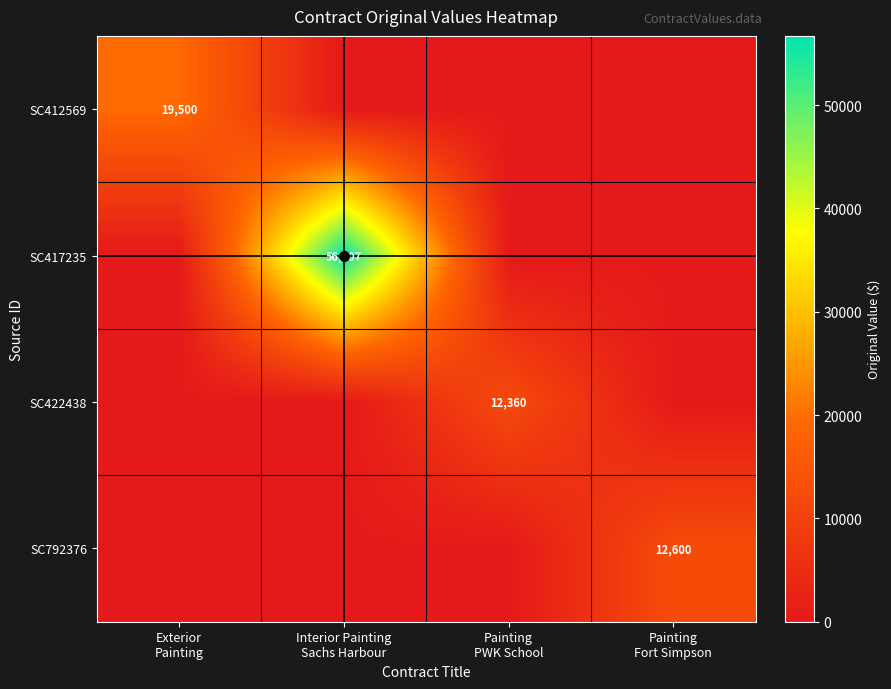

Count the SC422438 values in the range 0 to 12360.

4